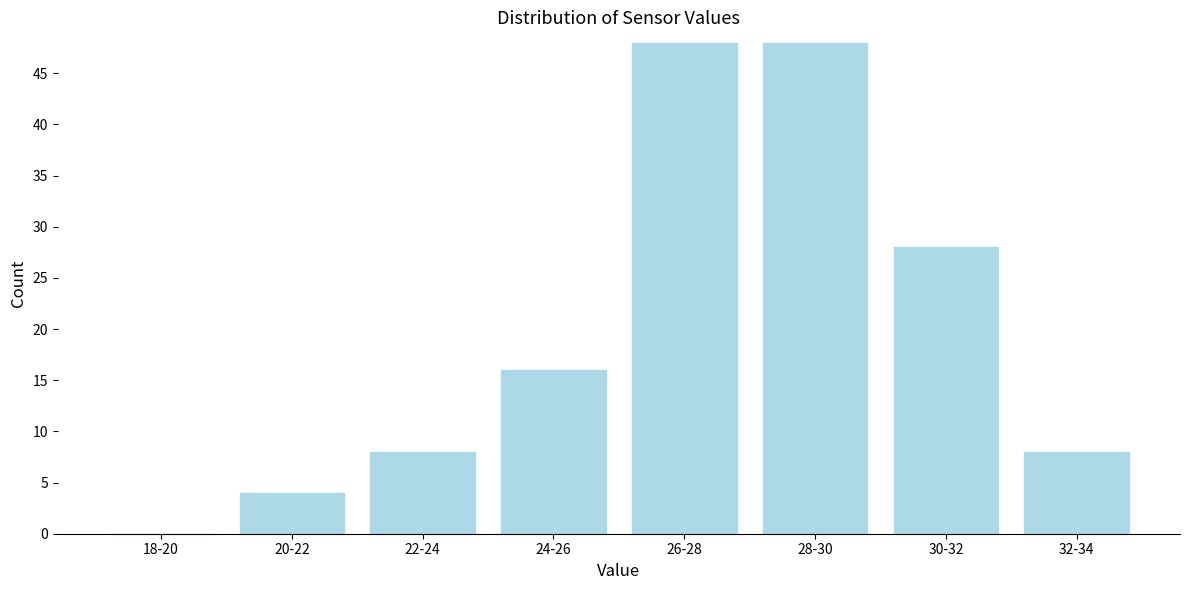

Reading right to left, extract all data points from this chart.

32-34=8	30-32=28	28-30=48	26-28=48	24-26=16	22-24=8	20-22=4	18-20=0